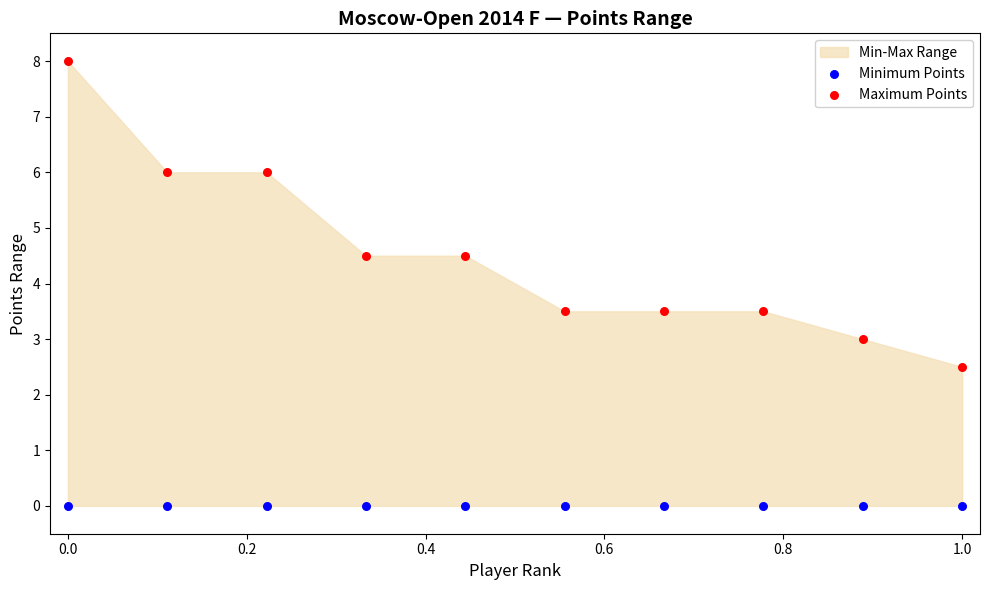

Which series reaches the minimum Y coordinate?

Minimum Points